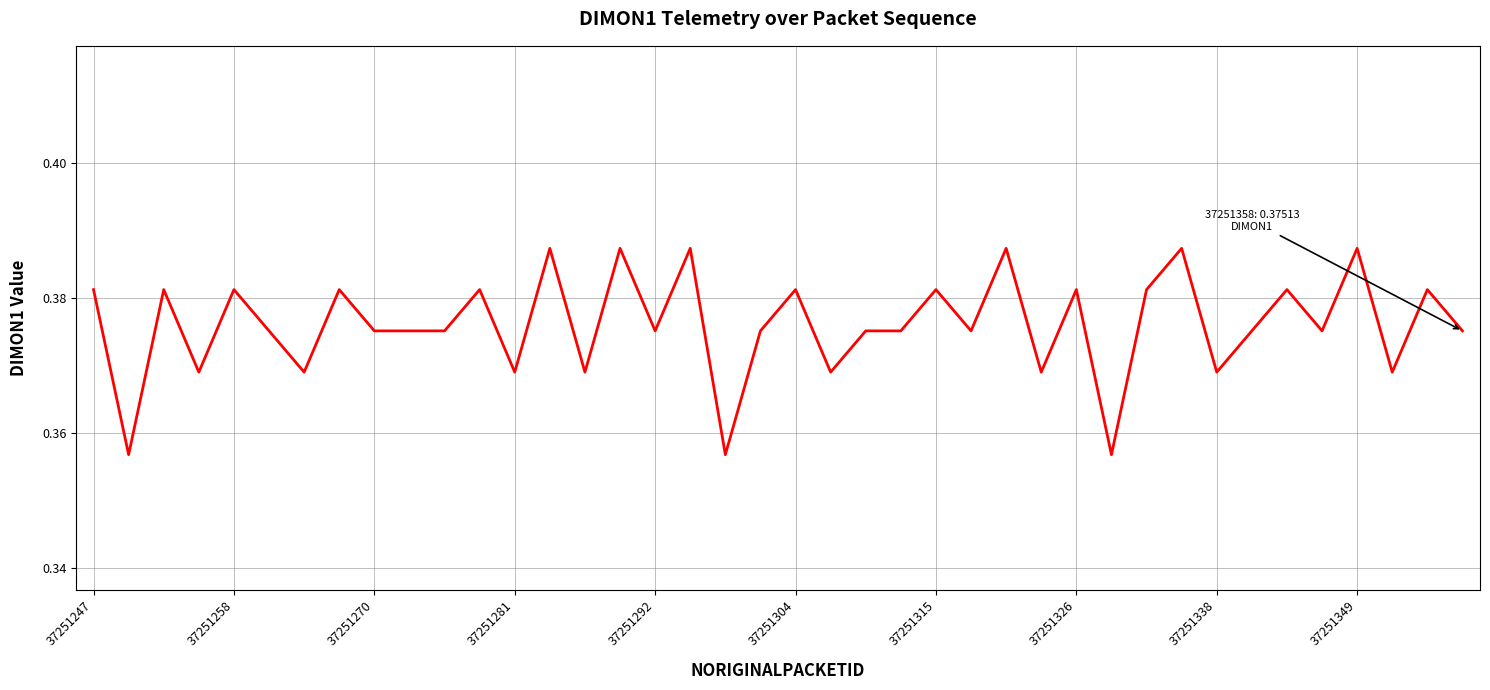

How many lines are shown in the chart?

1